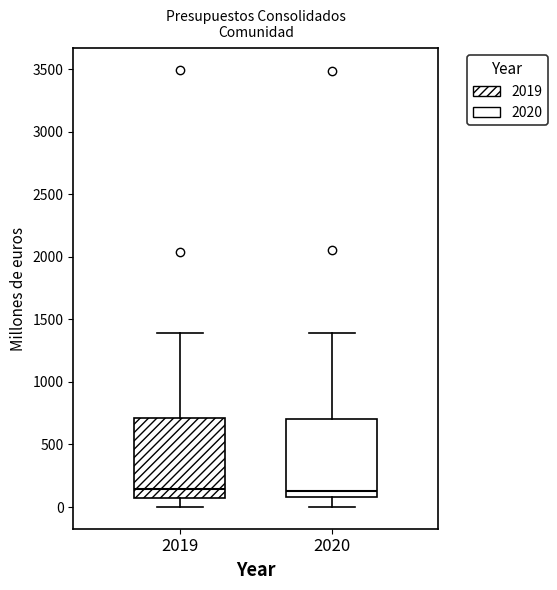

Reading left to right, transcribe this box plot: for each box, give where its median line is, the range the box spans, and where its two whiskers end, as read against the y-axis. The values are not printed on the chart, so give them approximately, as read against the axis.

2019: median 150, box 50 to 700, whiskers 0 to 1400
2020: median 150, box 100 to 700, whiskers 0 to 1400